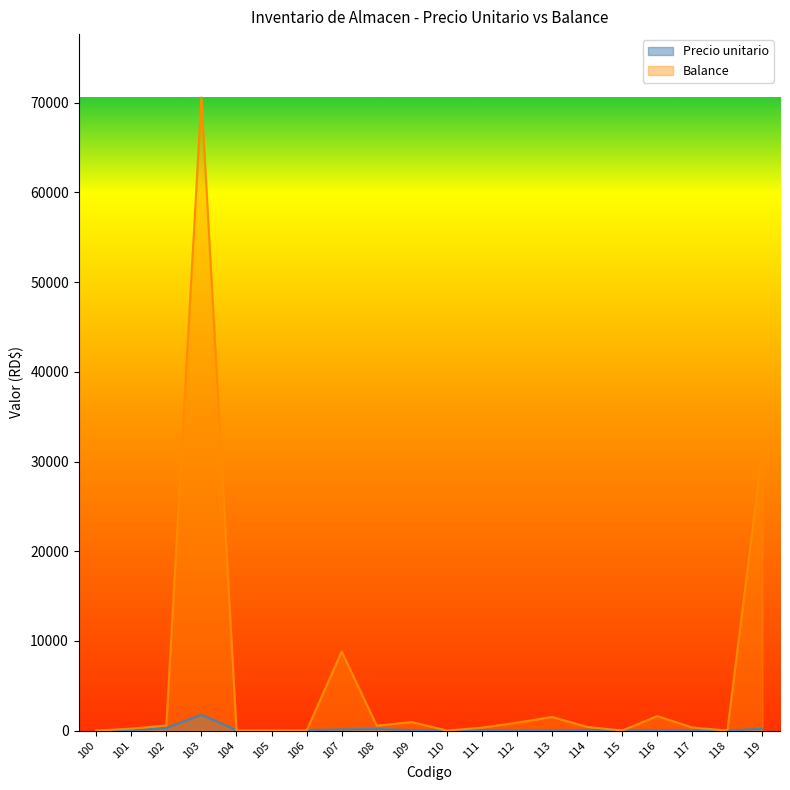

At which category does Precio unitario reach its first local valley?

104